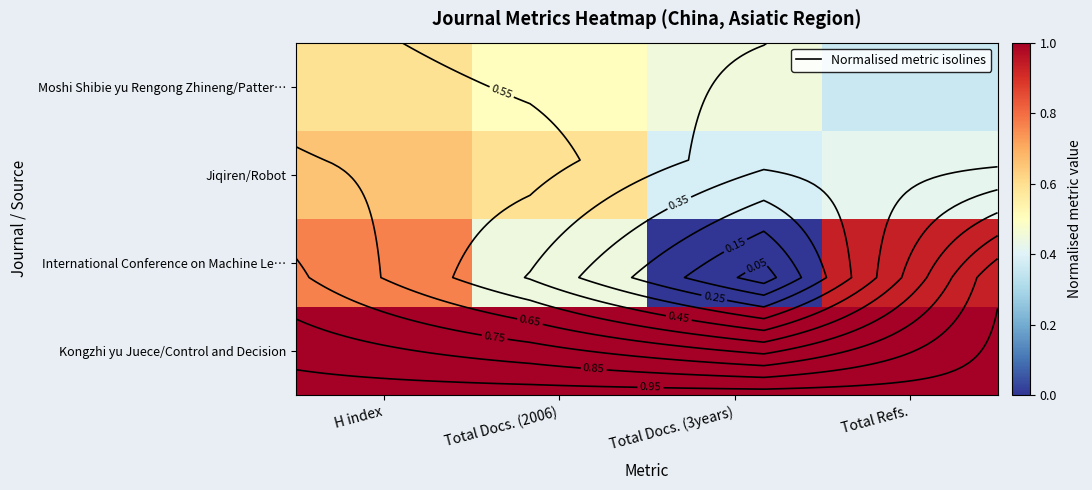

At H index, list the series in order from smallest to largest.

Moshi Shibie yu Rengong Zhineng/Patter…, Jiqiren/Robot, International Conference on Machine Le…, Kongzhi yu Juece/Control and Decision